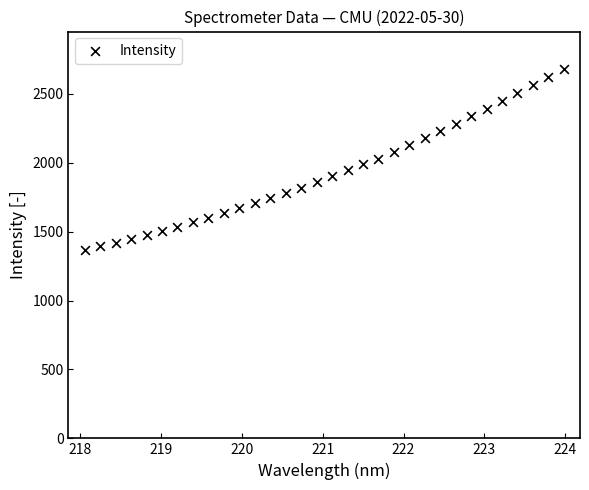

What is the range of X values (max minus min)?

5.9